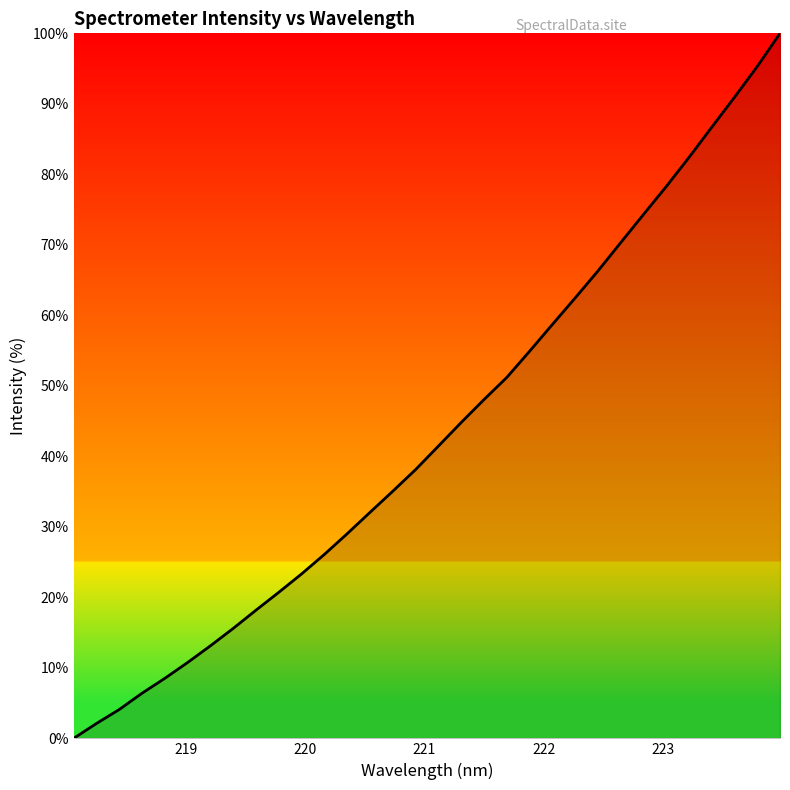

Count the number of categories in the chart.

32